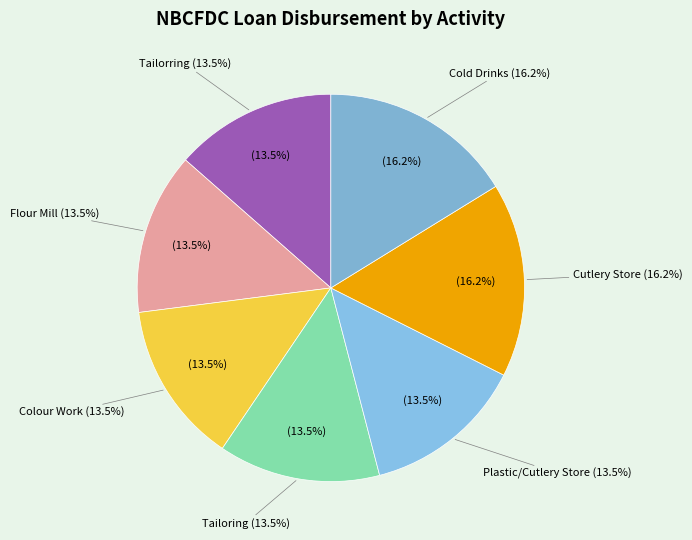

Does Plastic/Cutlery Store account for over 50% of the chart?

No